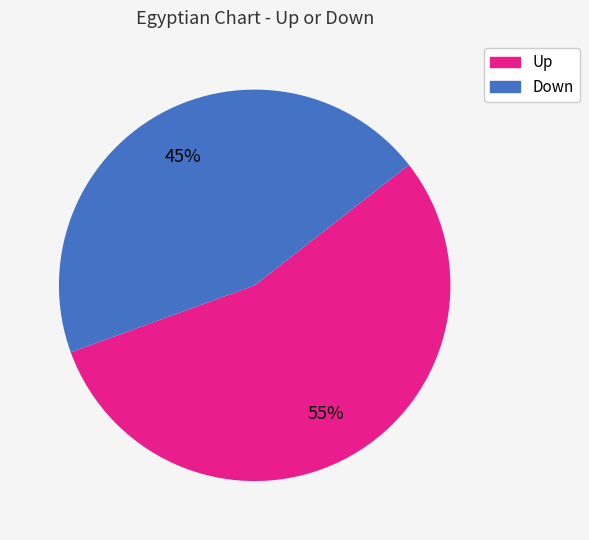

Is there a majority slice in this chart?

Yes